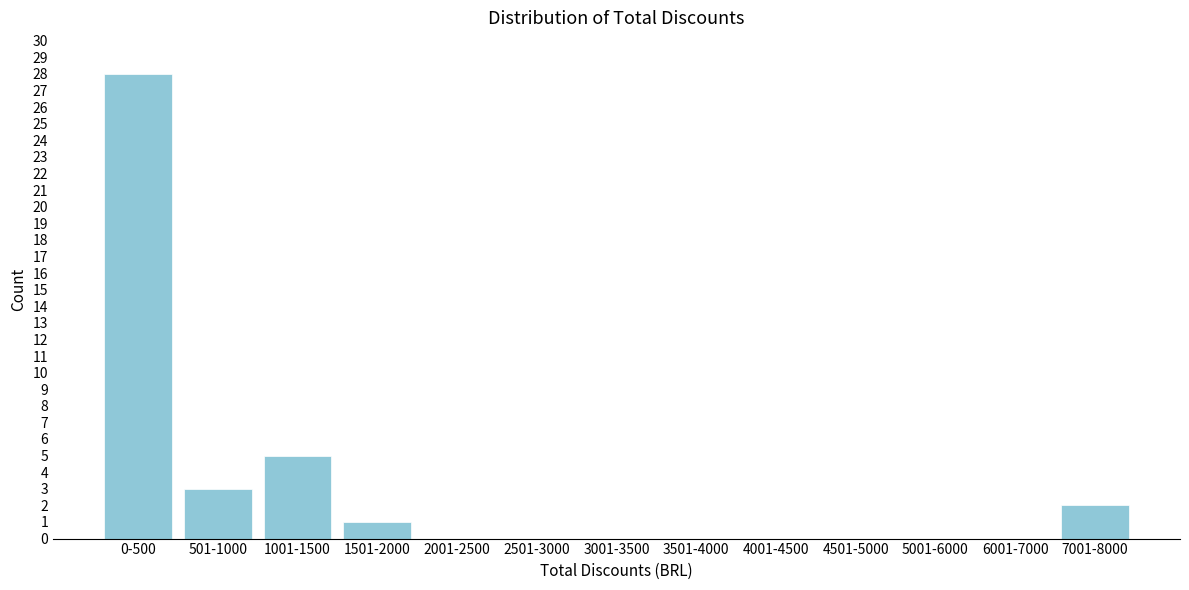

Reading left to right, list all the values displayed in this chart.

0-500=28	501-1000=3	1001-1500=5	1501-2000=1	2001-2500=0	2501-3000=0	3001-3500=0	3501-4000=0	4001-4500=0	4501-5000=0	5001-6000=0	6001-7000=0	7001-8000=2